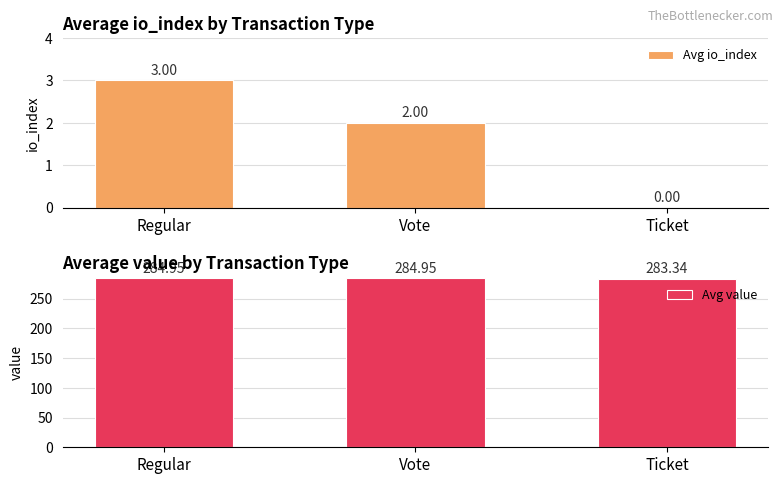

How many bars are there in total?

6